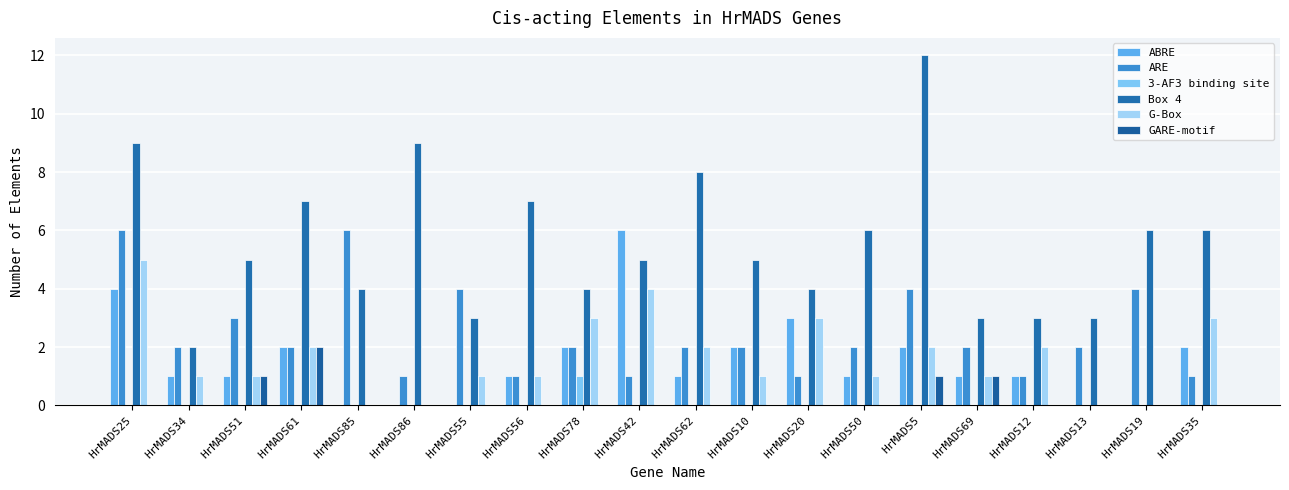

How many data points does each series have?

20